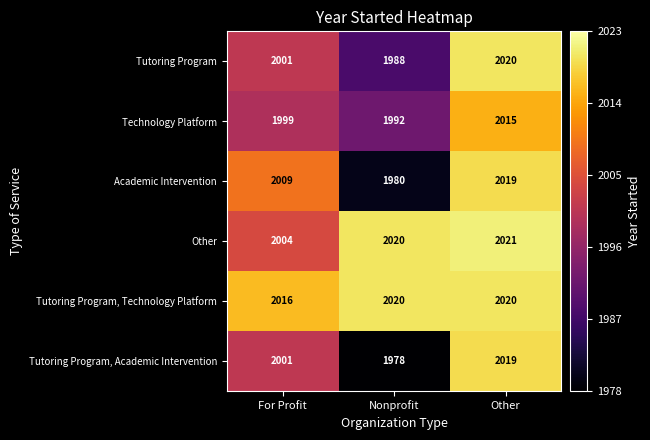

What is the minimum value shown in the chart?

1978